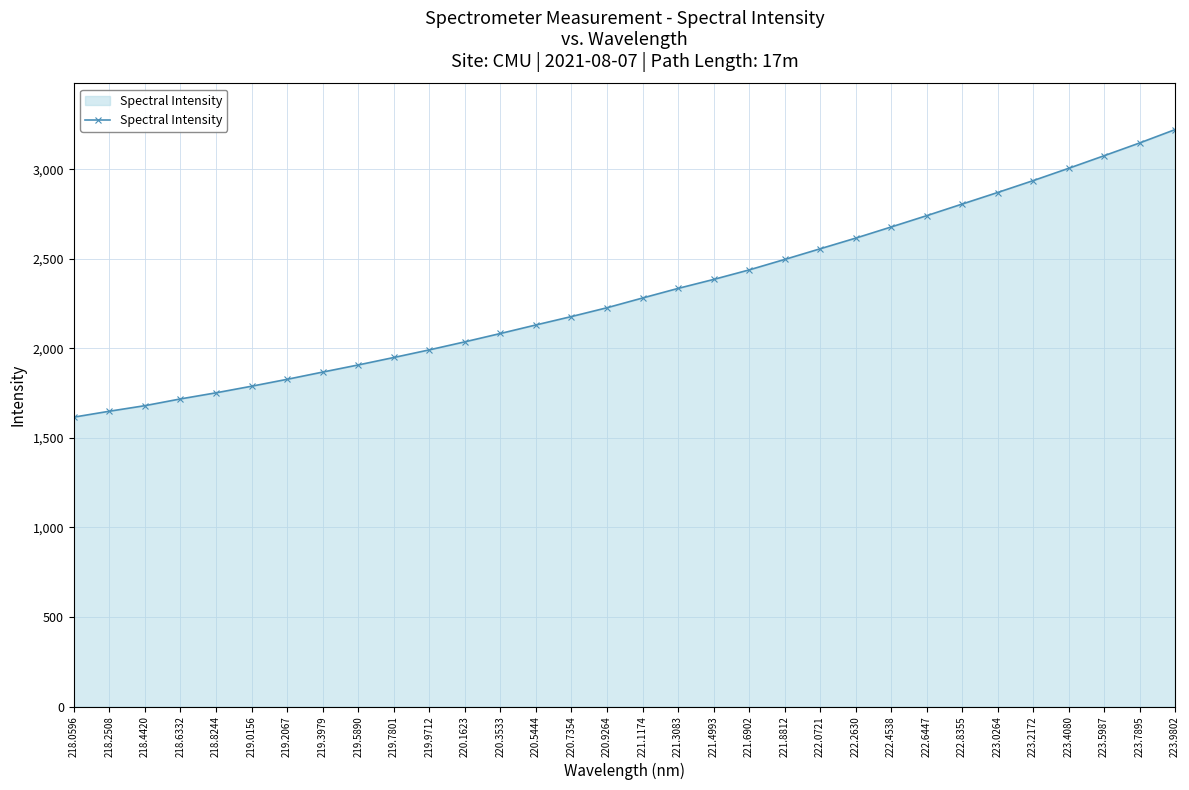

Reading right to left, transcribe all the data shown in this chart.

223.9802=3222.1	223.7895=3147.4	223.5987=3076.2	223.4080=3005.9	223.2172=2937.2	223.0264=2870.9	222.8355=2806.3	222.6447=2741.3	222.4538=2678.2	222.2630=2615.9	222.0721=2556.4	221.8812=2496.9	221.6902=2438.4	221.4993=2385.3	221.3083=2335.2	221.1174=2281.6	220.9264=2227.2	220.7354=2178.1	220.5444=2131.2	220.3533=2083.4	220.1623=2036.8	219.9712=1992.0	219.7801=1949.3	219.5890=1907.7	219.3979=1867.9	219.2067=1827.5	219.0156=1788.9	218.8244=1752.1	218.6332=1718.0	218.4420=1680.3	218.2508=1649.2	218.0596=1616.2